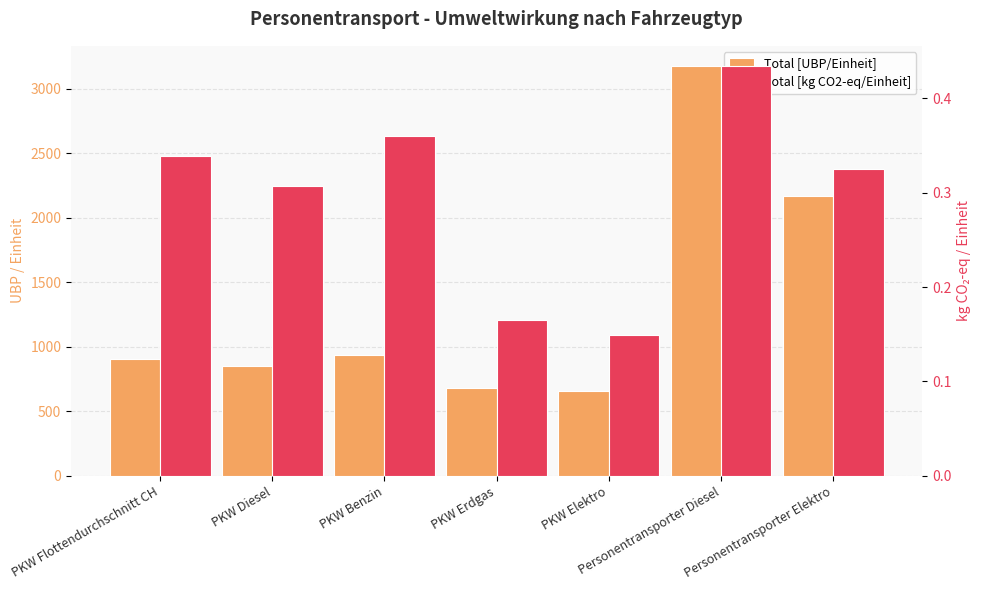

Rank the series at PKW Diesel from highest to lowest value.

Total [UBP/Einheit], Total [kg CO2-eq/Einheit]